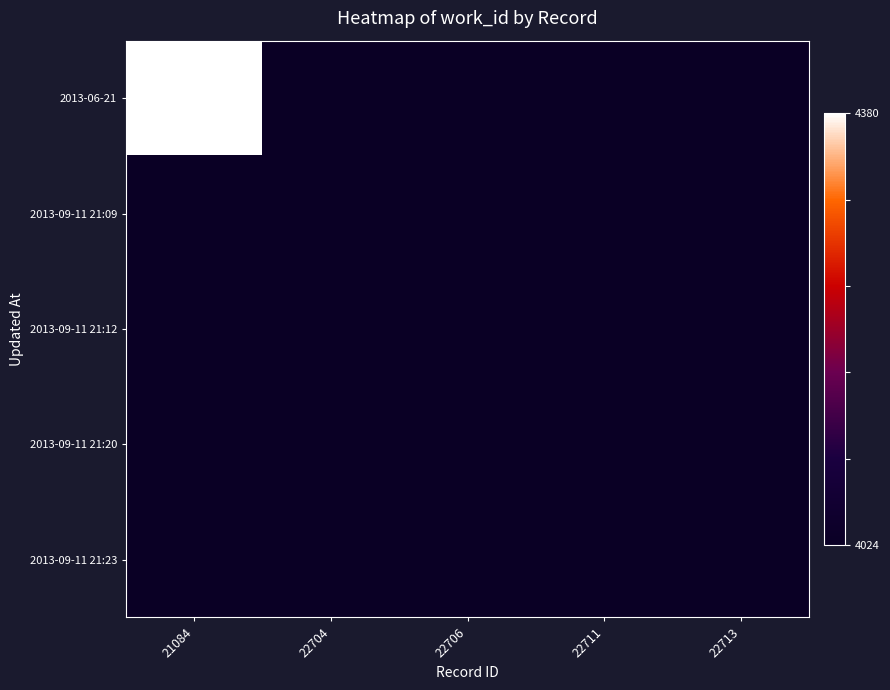

At 21084, list the series in order from smallest to largest.

2013-09-11 21:09, 2013-09-11 21:12, 2013-09-11 21:20, 2013-09-11 21:23, 2013-06-21